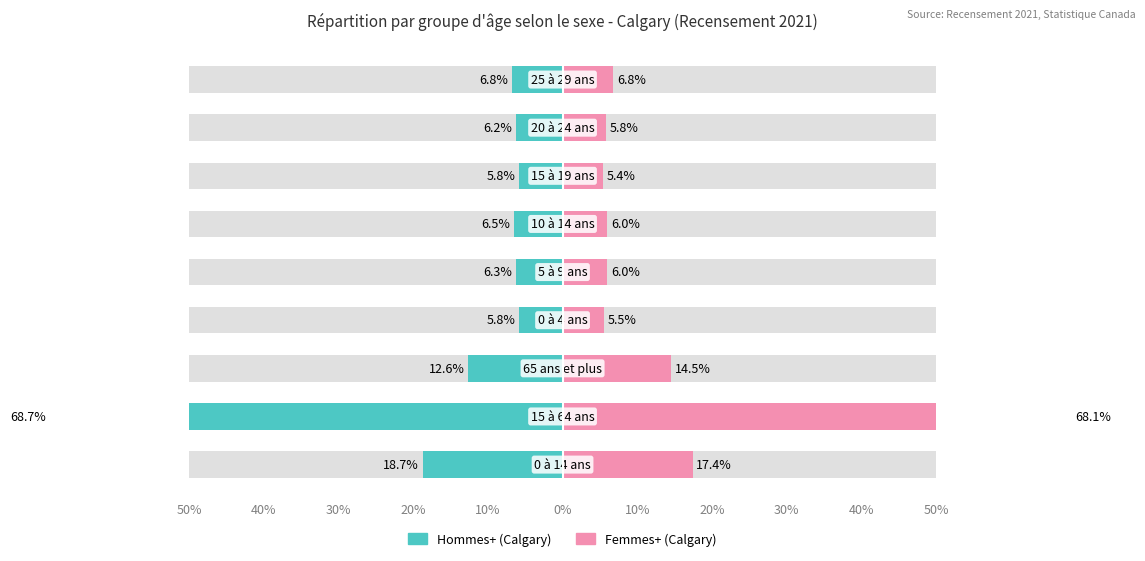

How many data points in Hommes+ (Calgary) are less than -6?

7